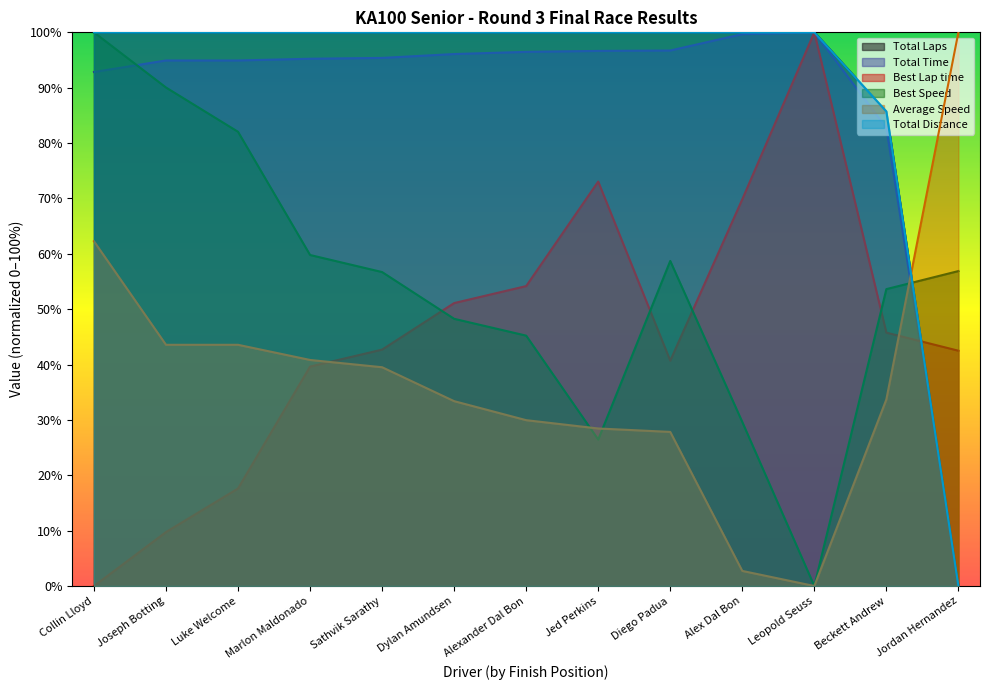

Is it true that Average Speed equals 19.8 at Marlon Maldonado?

False